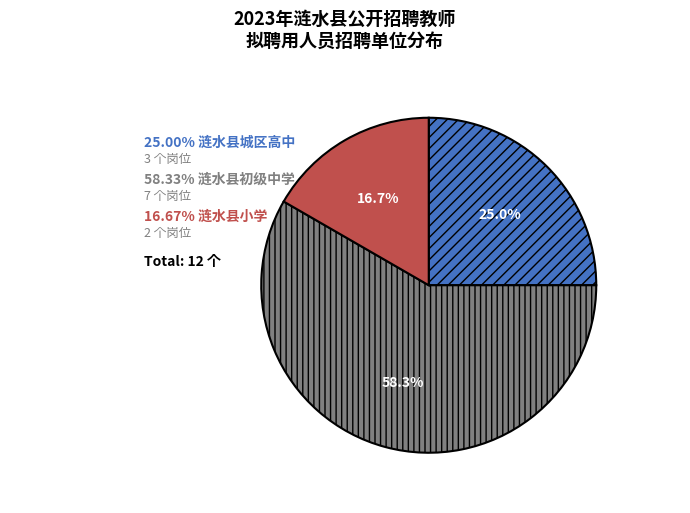

Is there a majority slice in this chart?

Yes